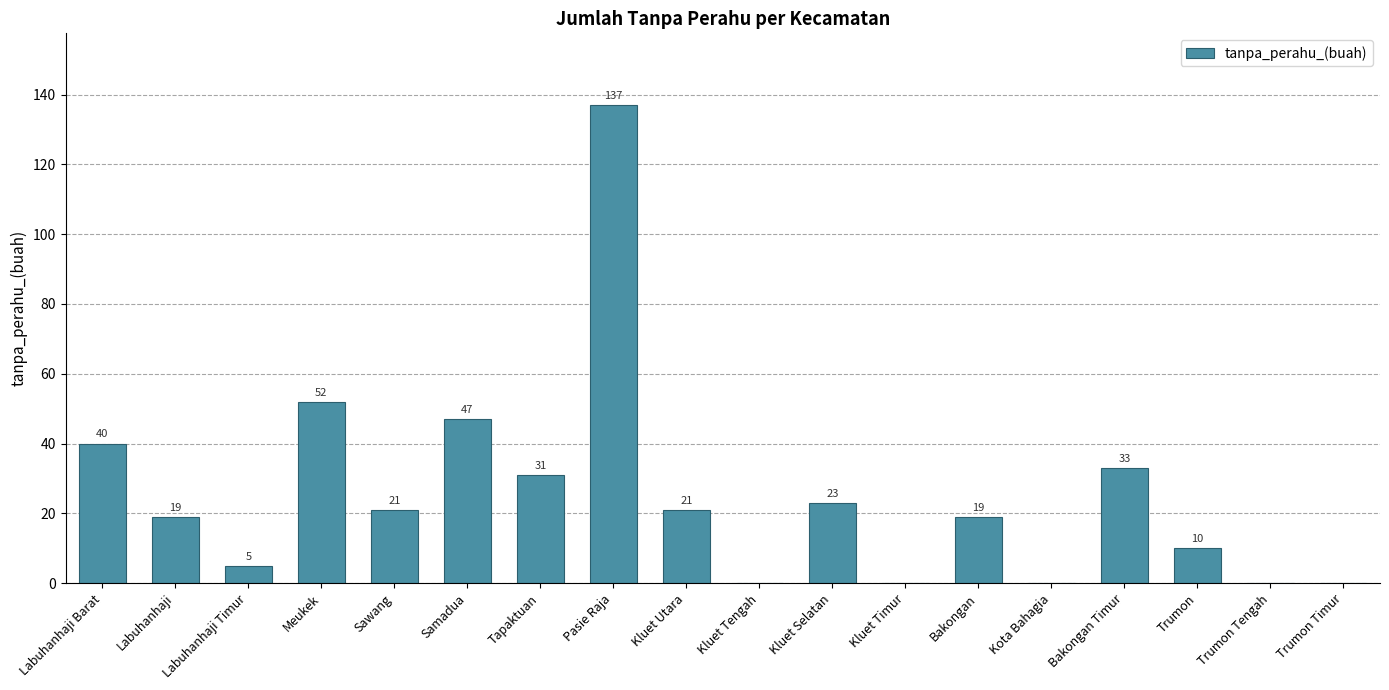

True or false: the data shows 3 at Trumon.

False